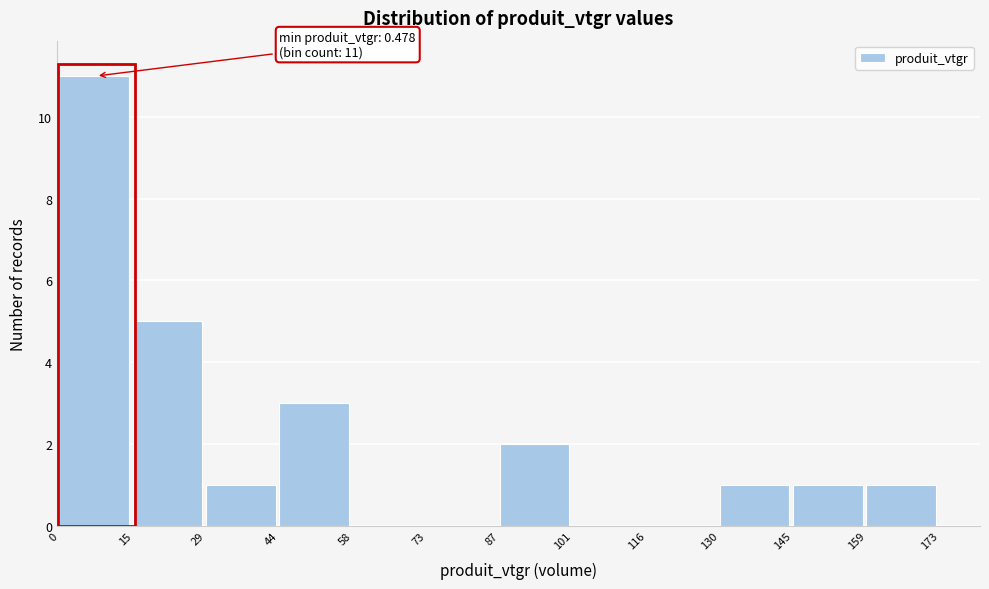

Which range on the x-axis has the tallest bar?

0 to 15